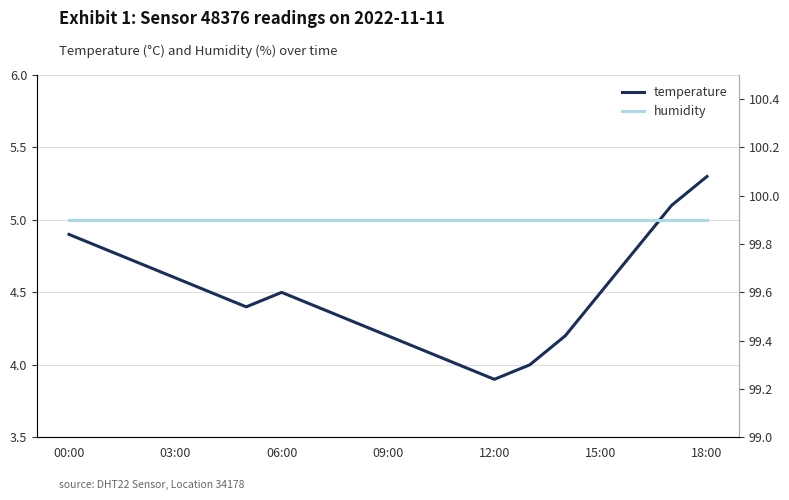

What are all the series names shown in the legend?

temperature, humidity